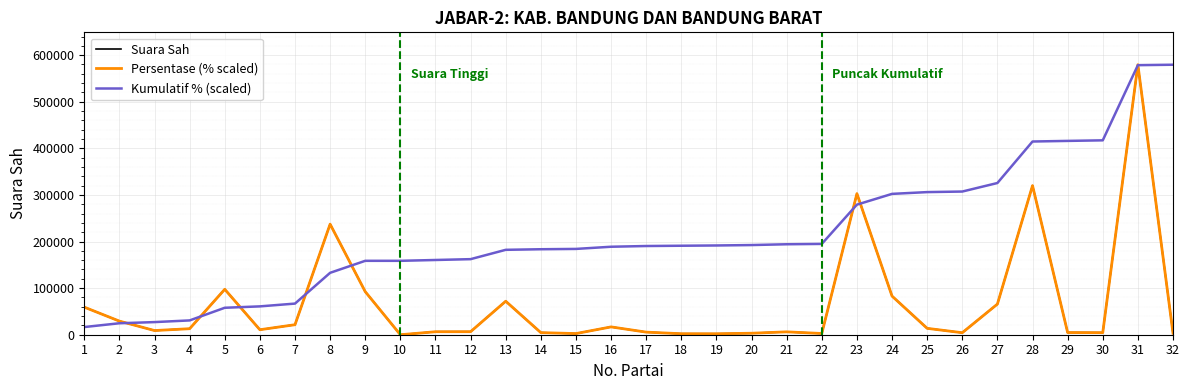

The Suara Sah series shows 12928.0 at 4. True or false?

True